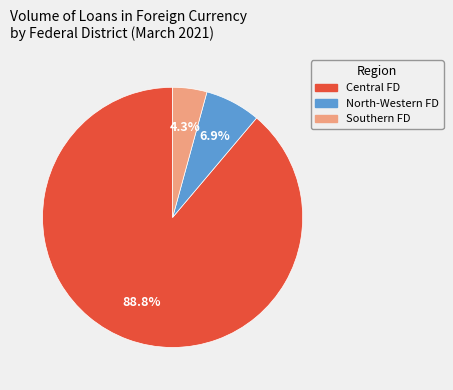

Does any single category account for the majority?

Yes